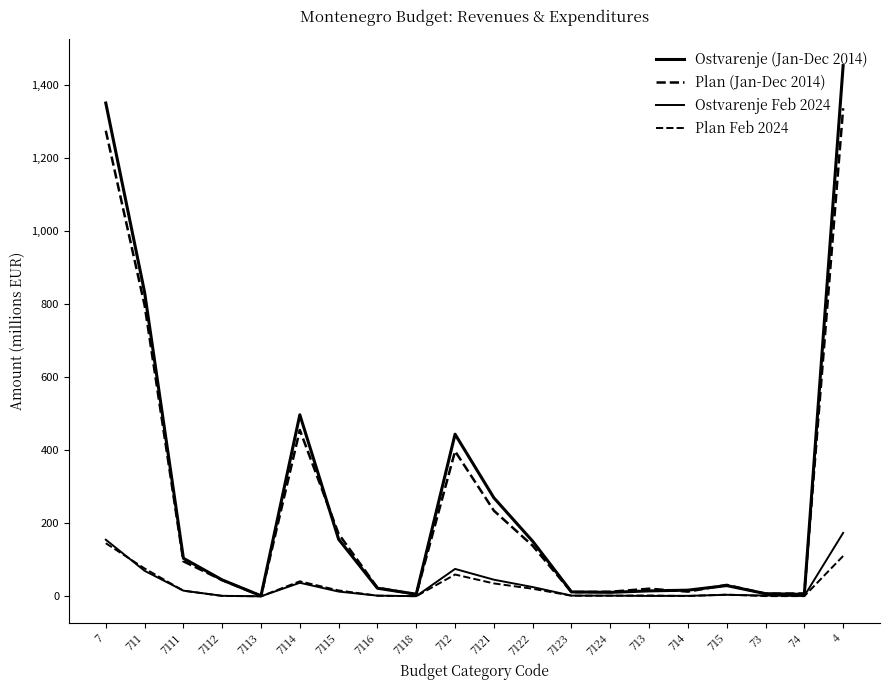

What is the total value across all series at 715?

69.9